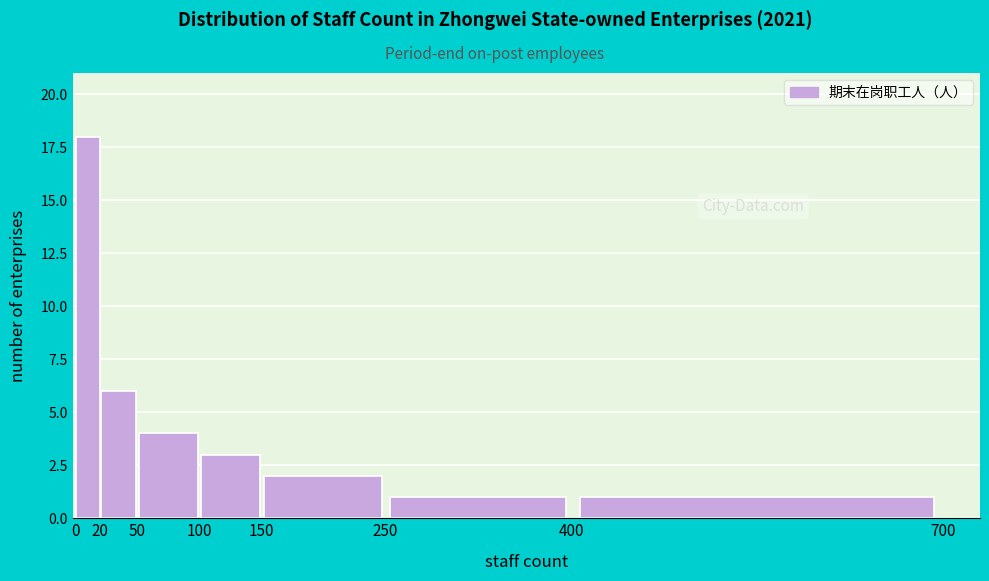

Reading left to right, transcribe this chart: for each bar, give the range it covers on the x-axis and its height. The values are not printed on the chart, so give them approximately, as read against the axis.

0 to 20: 18
20 to 50: 6
50 to 100: 4
100 to 150: 3
150 to 250: 2
250 to 400: 1
400 to 700: 1